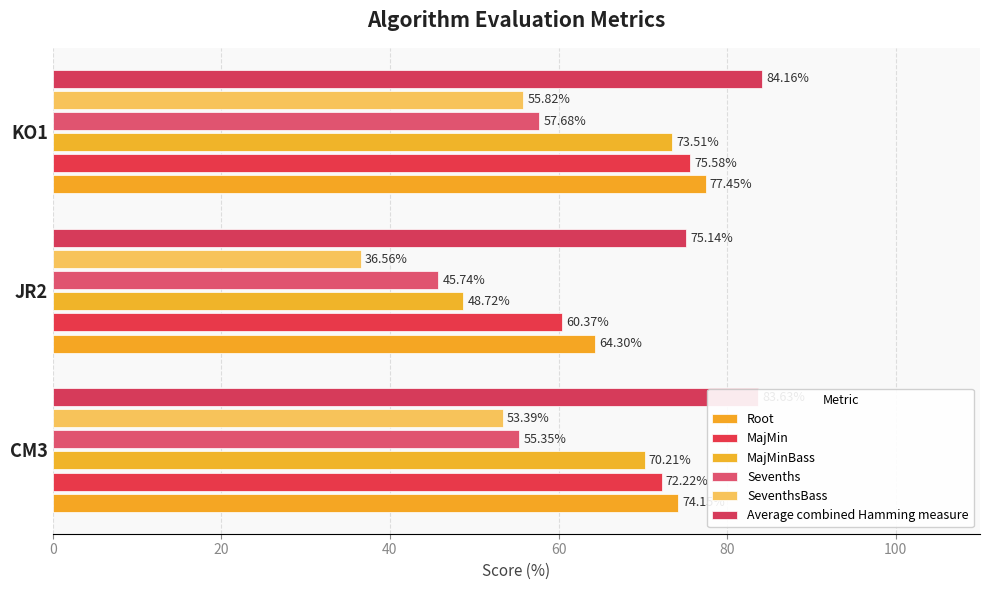

How many data points in MajMinBass are less than 70?

1